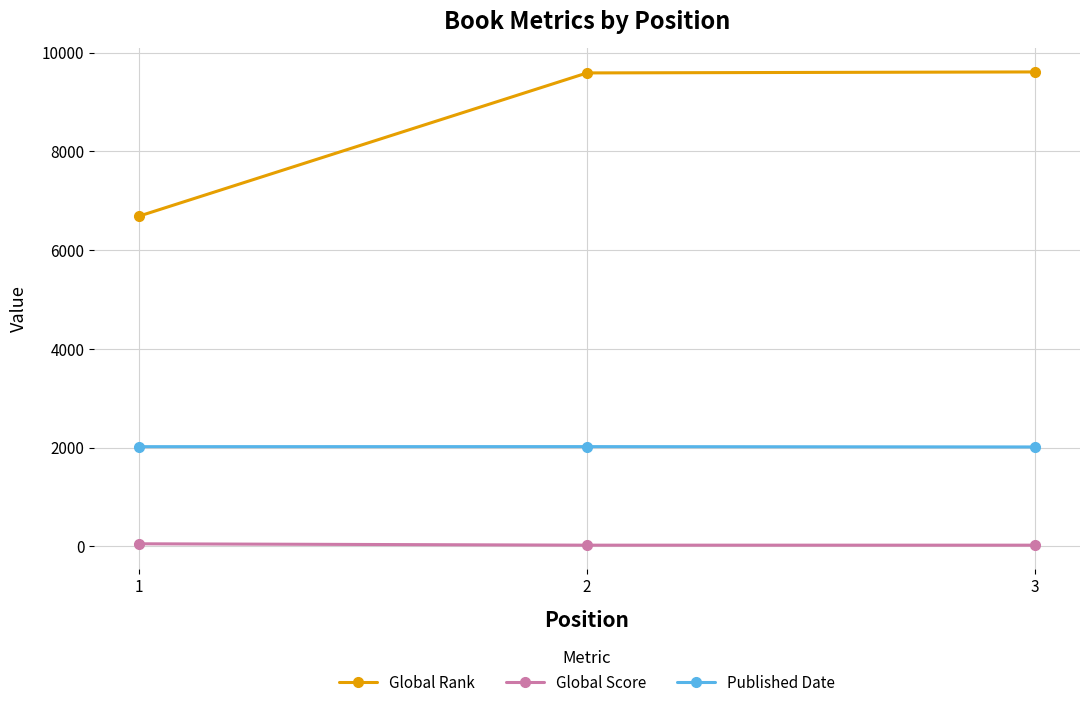

What is the difference between the maximum and second lowest values in the Global Score series?

28